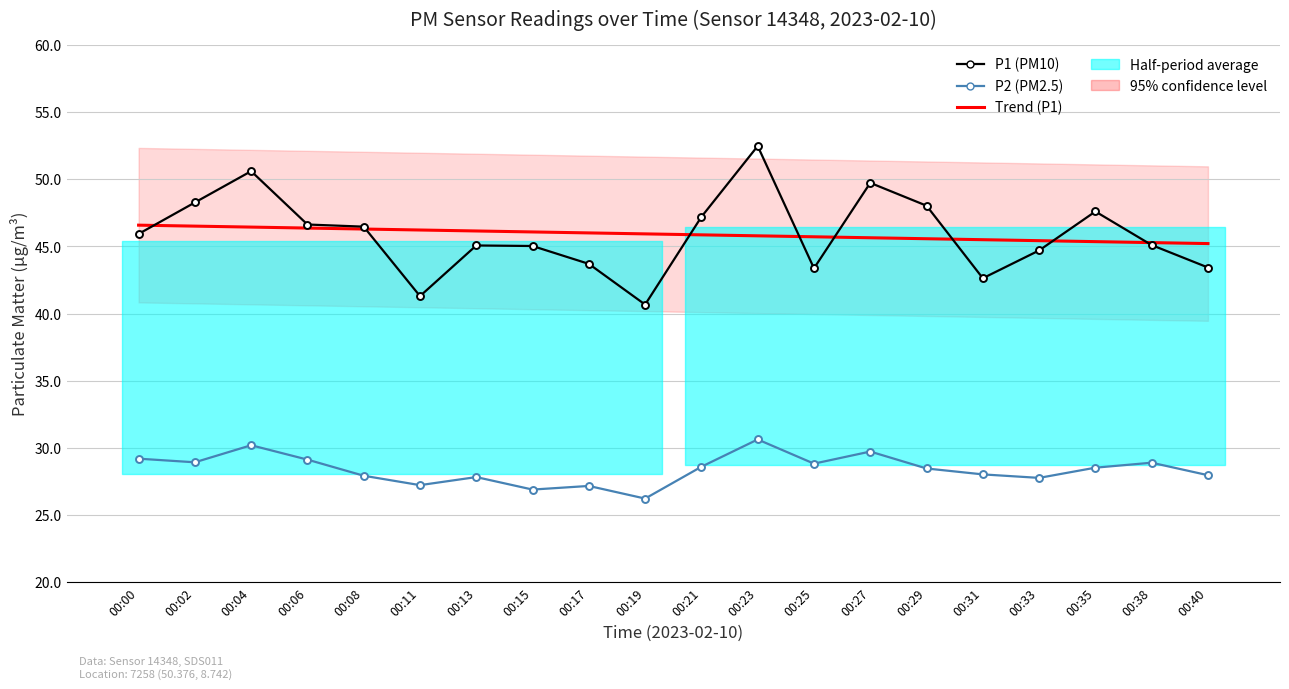

At which category does P1 (PM10) reach its first local valley?

00:11